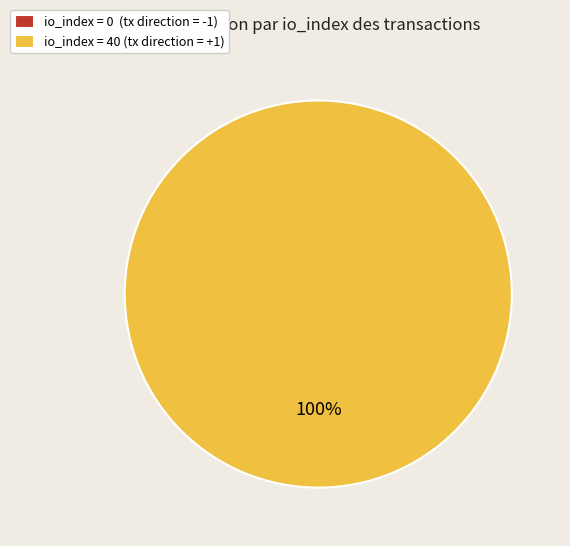

To the nearest percent, what is the difference between the io_index=40 (direction=1) and io_index=0 (direction=-1) slice percentages?

100%